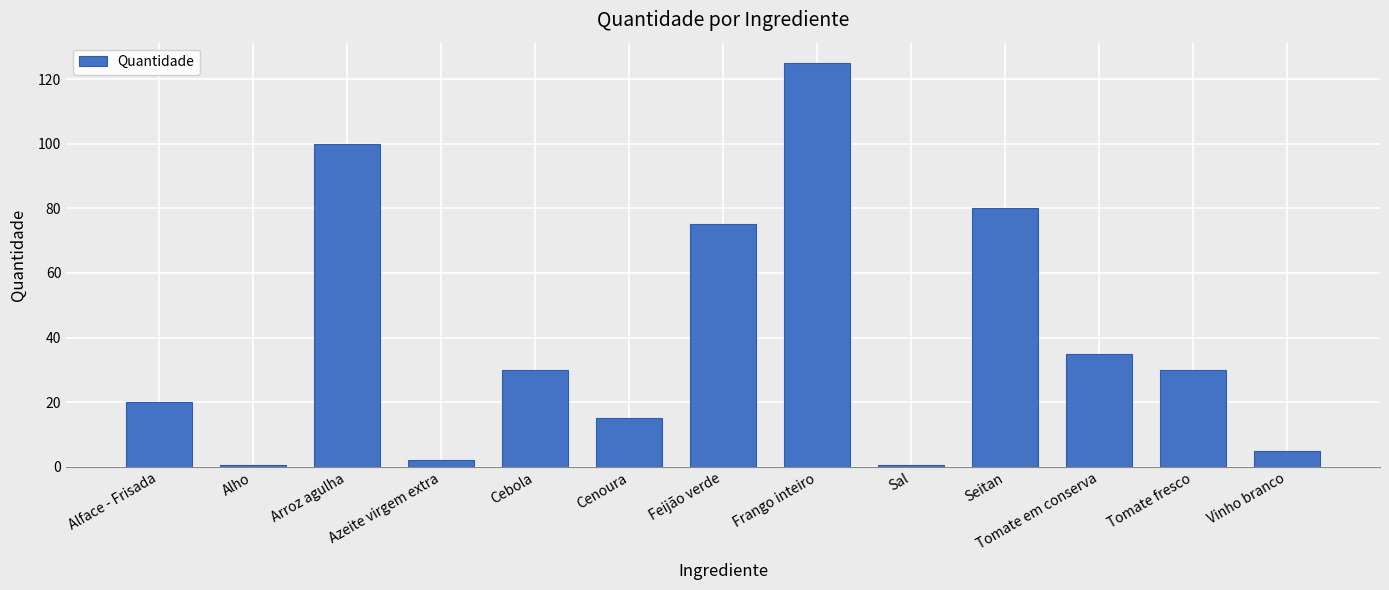

What is the label of the 8th bar from the right?

Cenoura